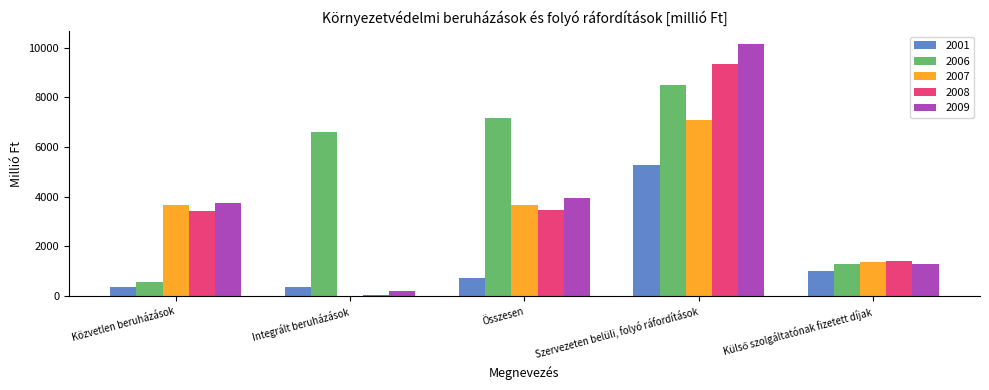

The value of 2008 at Szervezeten belüli, folyó ráfordítások is 15327. True or false?

False